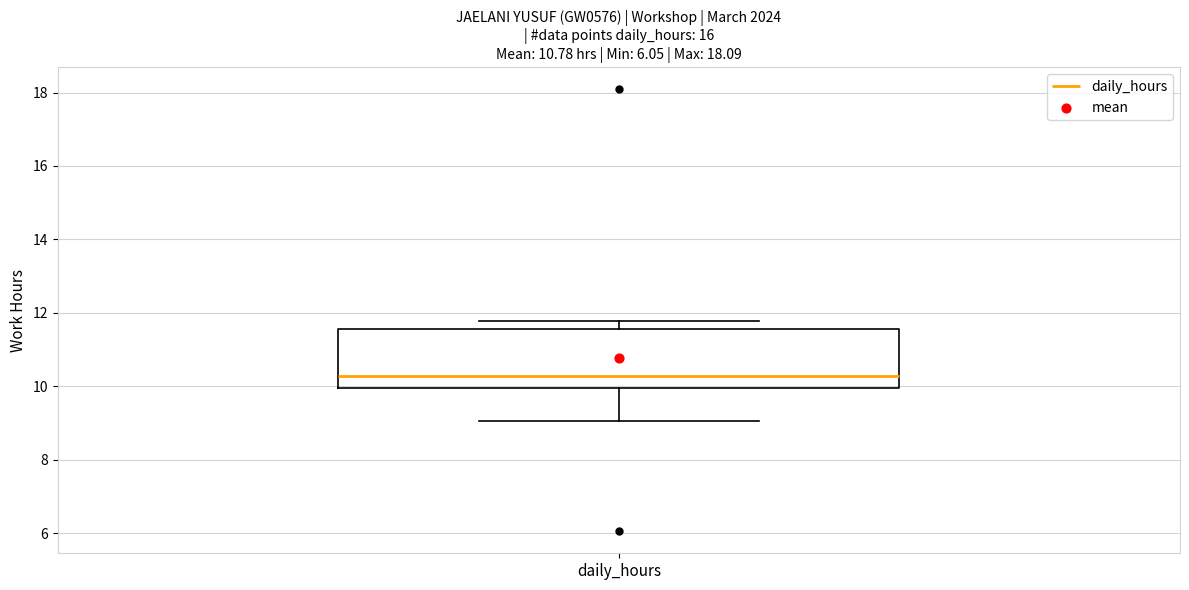

Transcribe this box plot: give where the median line is, the range the box spans, and where the two whiskers end, as read against the y-axis. The values are not printed on the chart, so give them approximately, as read against the axis.

median 10.2, box 10.0 to 11.6, whiskers 9.0 to 11.8